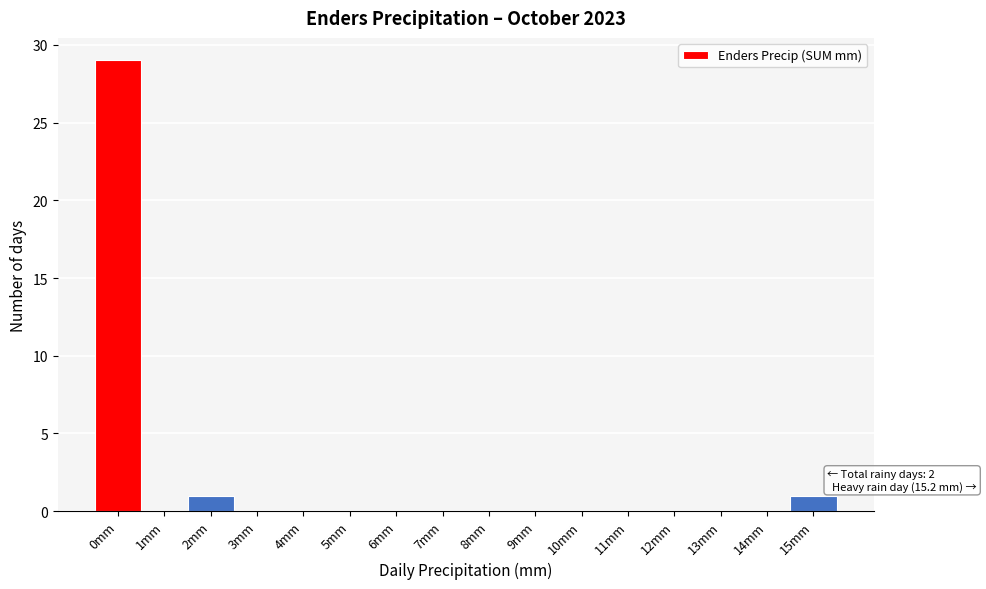

Reading left to right, list all the values displayed in this chart.

0mm=29	1mm=0	2mm=1	3mm=0	4mm=0	5mm=0	6mm=0	7mm=0	8mm=0	9mm=0	10mm=0	11mm=0	12mm=0	13mm=0	14mm=0	15mm=1